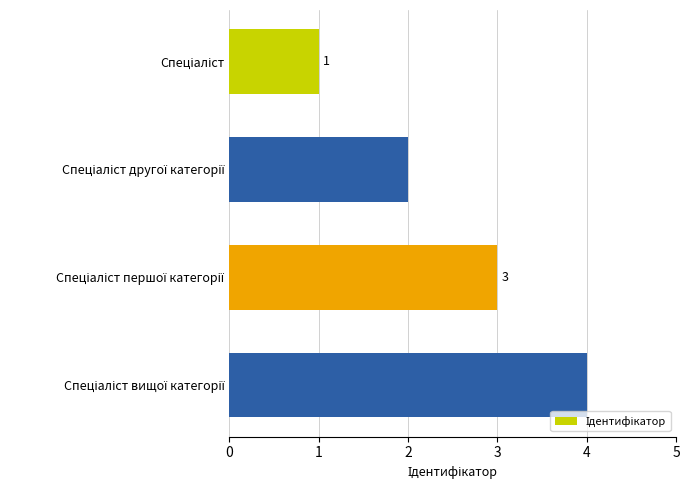

What is the value of the 4th bar from the top?

4